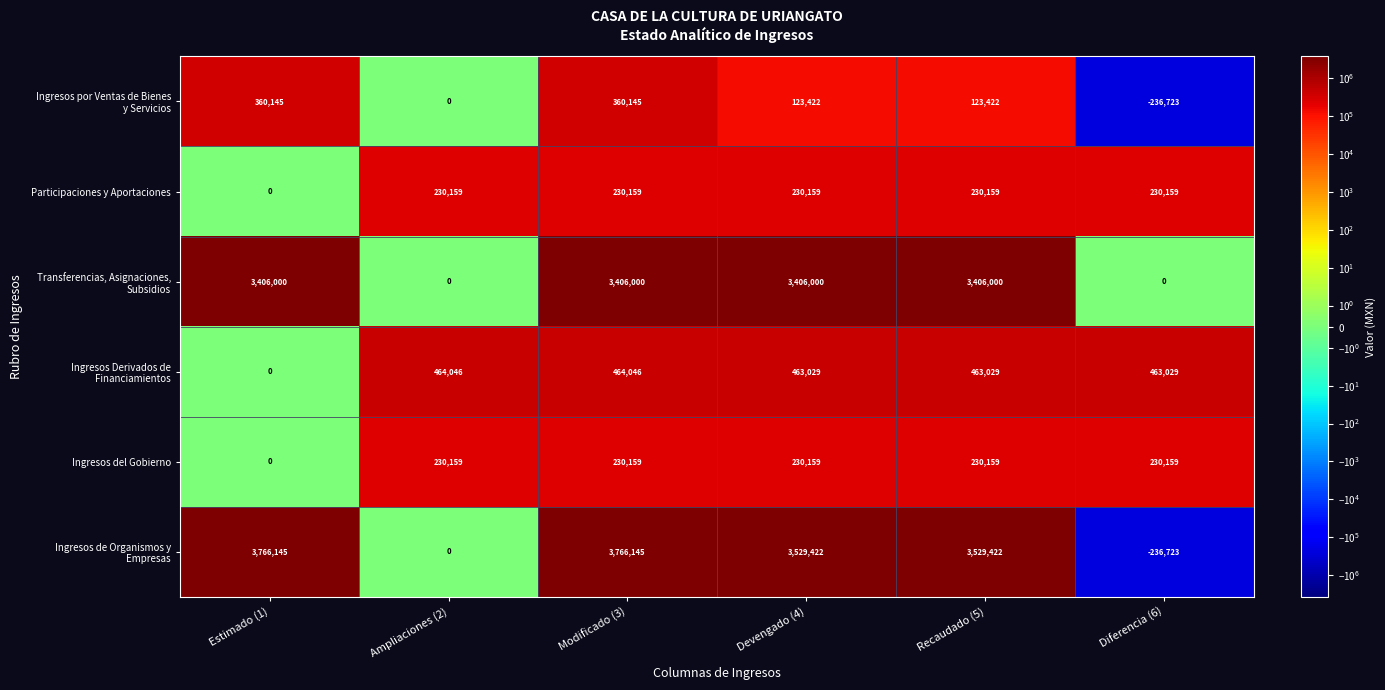

What is the sum of the Participaciones y Aportaciones values at Recaudado (5) and Devengado (4)?

460318